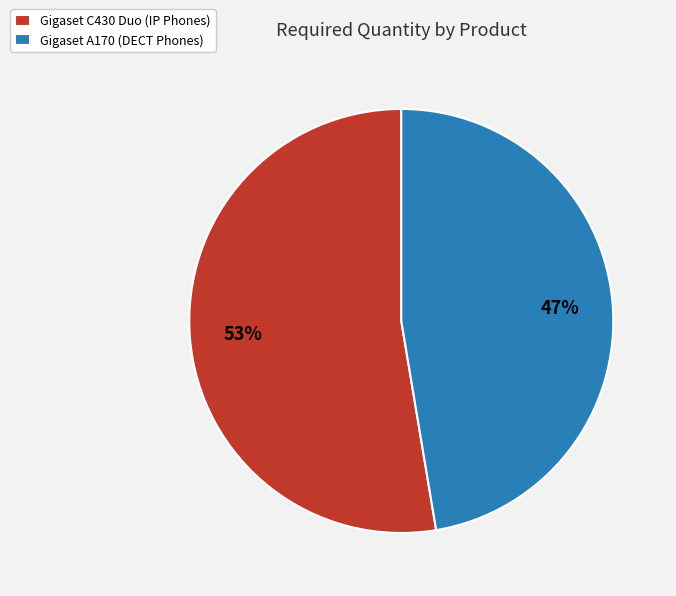

Is the sum of Gigaset C430 Duo (IP Phones) and Gigaset A170 (DECT Phones) greater than half?

Yes